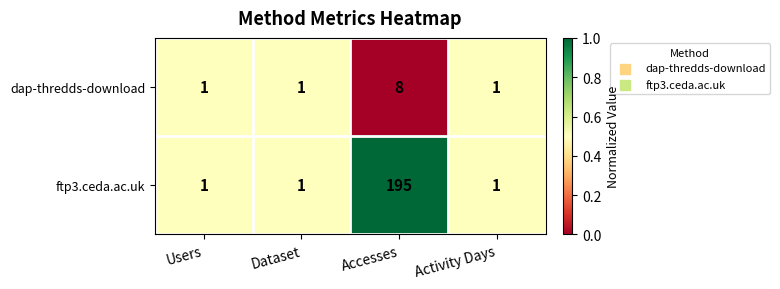

At which category is the sum across all series the highest?

Accesses